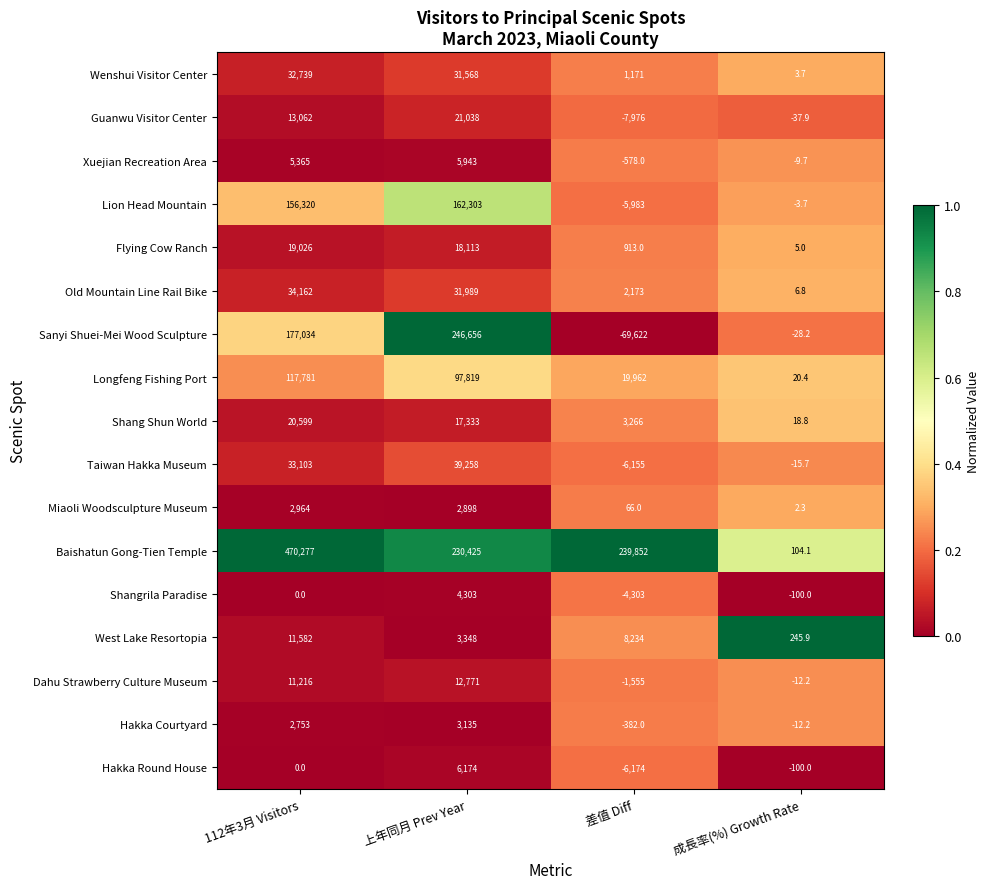

Rank the series at 上年同月 Prev Year from lowest to highest value.

Miaoli Woodsculpture Museum, Hakka Courtyard, West Lake Resortopia, Shangrila Paradise, Xuejian Recreation Area, Hakka Round House, Dahu Strawberry Culture Museum, Shang Shun World, Flying Cow Ranch, Guanwu Visitor Center, Wenshui Visitor Center, Old Mountain Line Rail Bike, Taiwan Hakka Museum, Longfeng Fishing Port, Lion Head Mountain, Baishatun Gong-Tien Temple, Sanyi Shuei-Mei Wood Sculpture